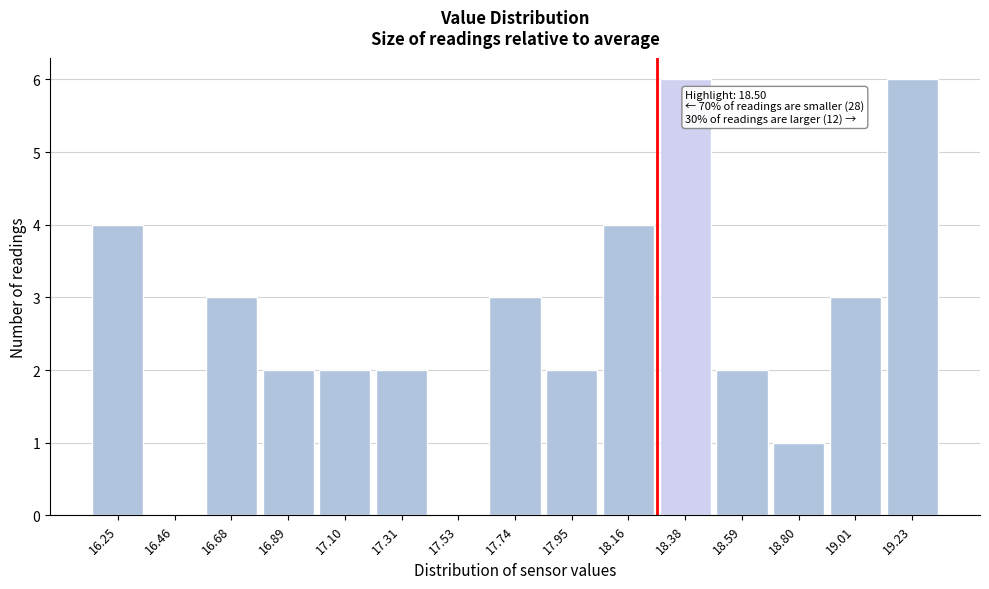

Reading right to left, list all the values displayed in this chart.

19.23=6	19.01=3	18.80=1	18.59=2	18.38=6	18.16=4	17.95=2	17.74=3	17.53=0	17.31=2	17.10=2	16.89=2	16.68=3	16.46=0	16.25=4